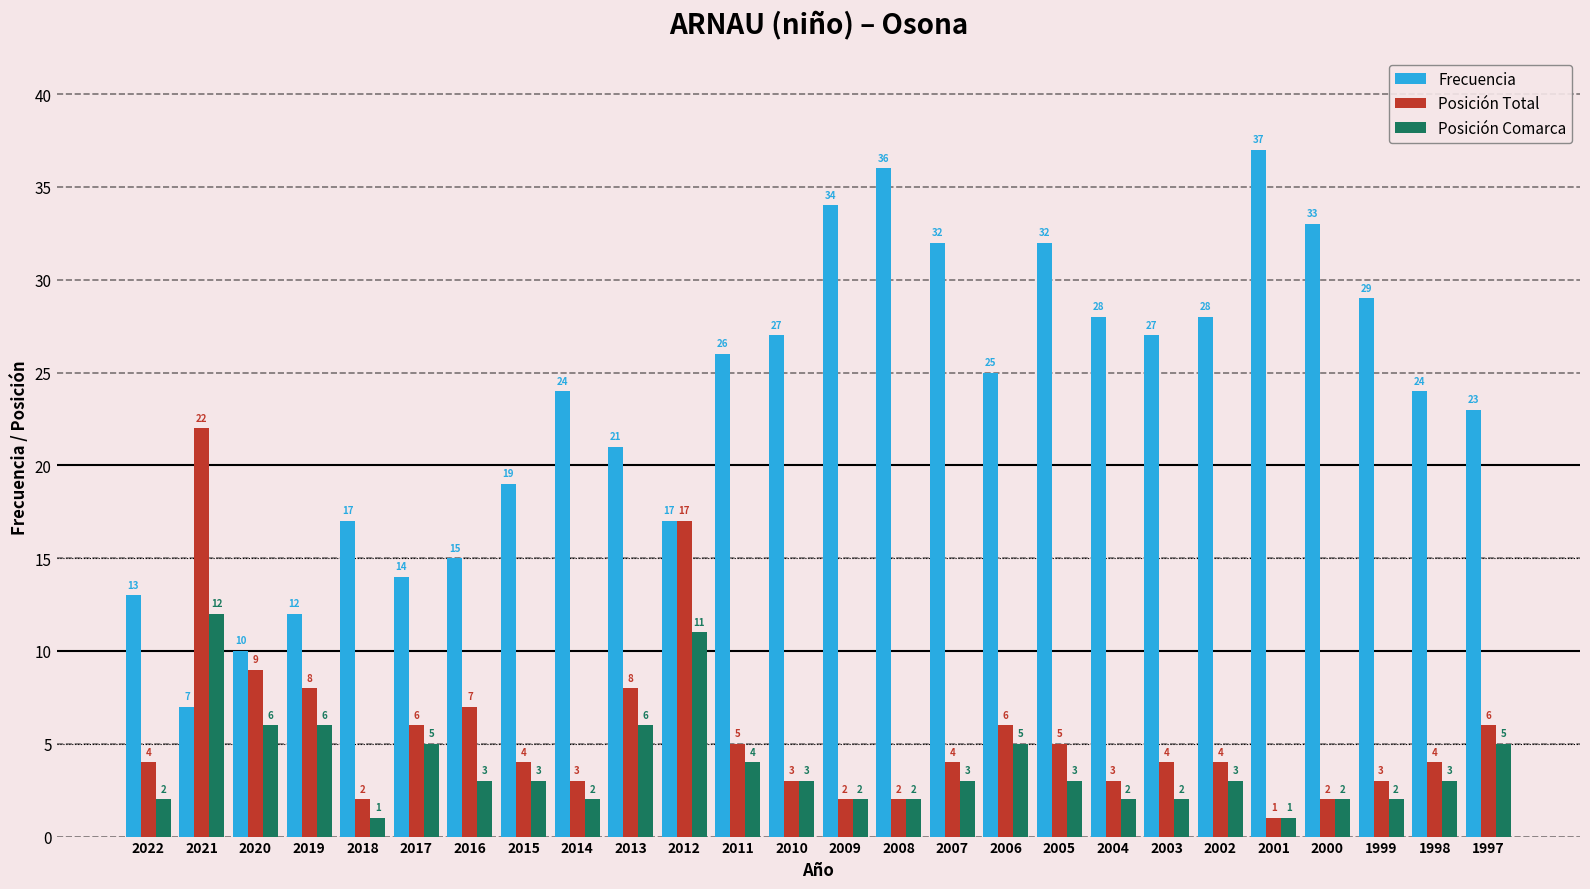

What is the difference between the Posición Total values at 2007 and 1999?

1